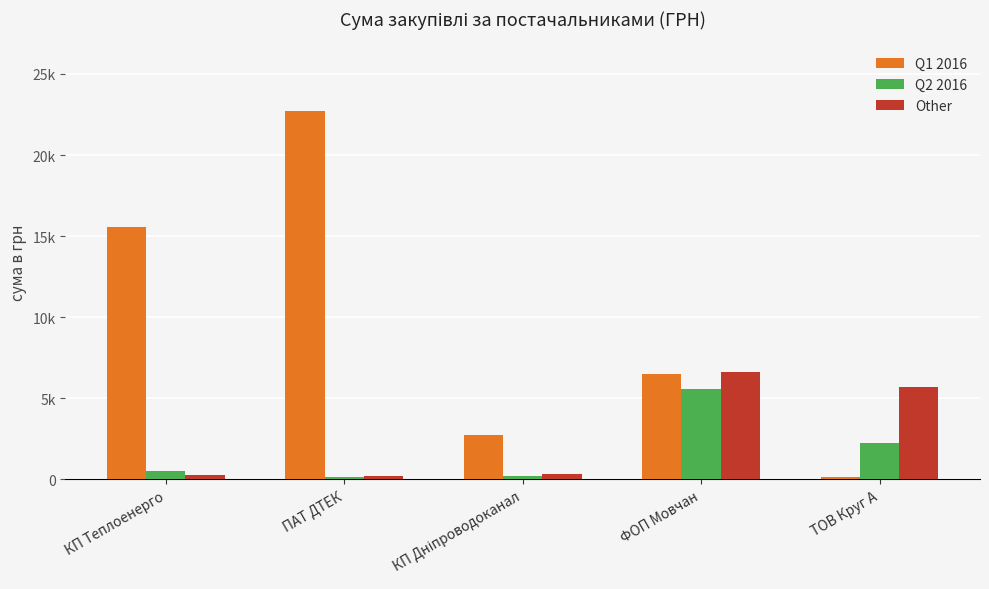

List the series in order of their peak value, lowest first.

Q2 2016, Other, Q1 2016